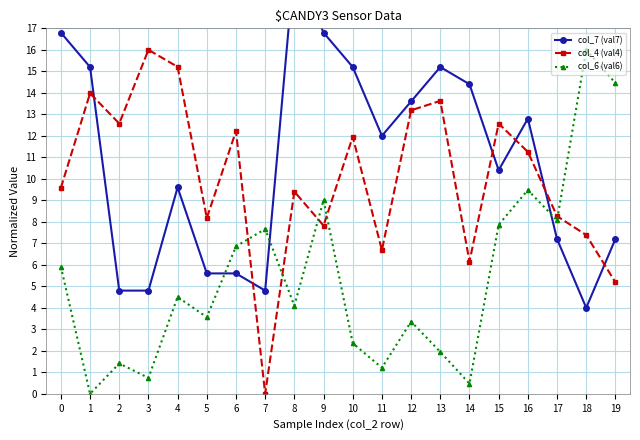

What is the total value across all series at 12?

30.1